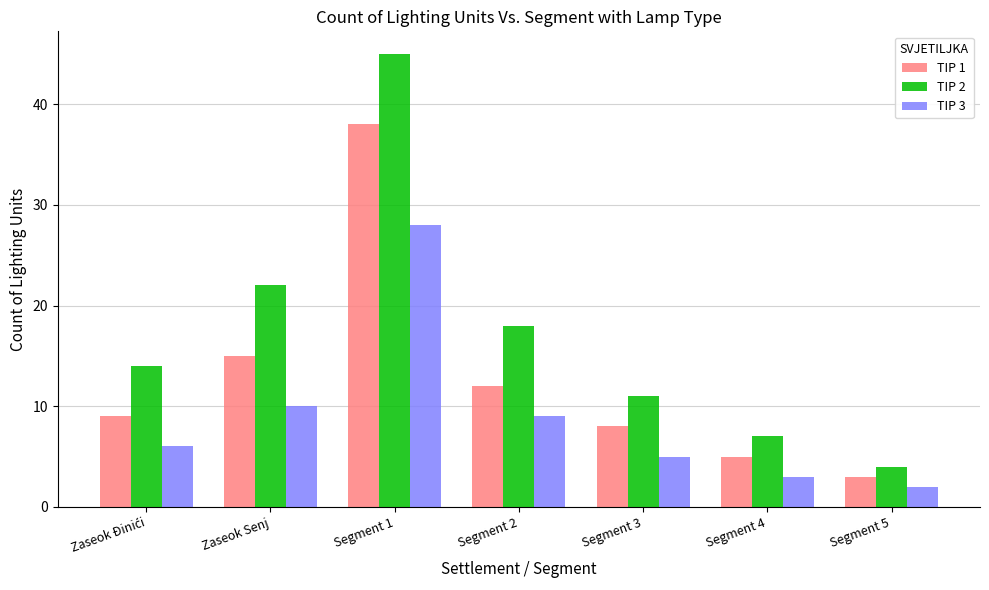

What is the minimum value shown in the chart?

2